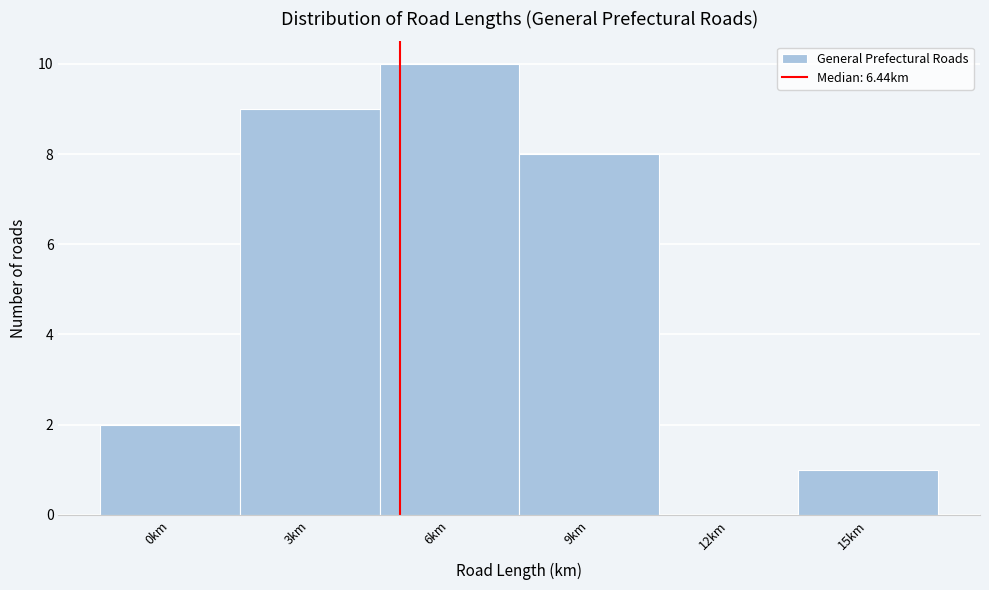

Reading right to left, extract all data points from this chart.

15km=1	12km=0	9km=8	6km=10	3km=9	0km=2